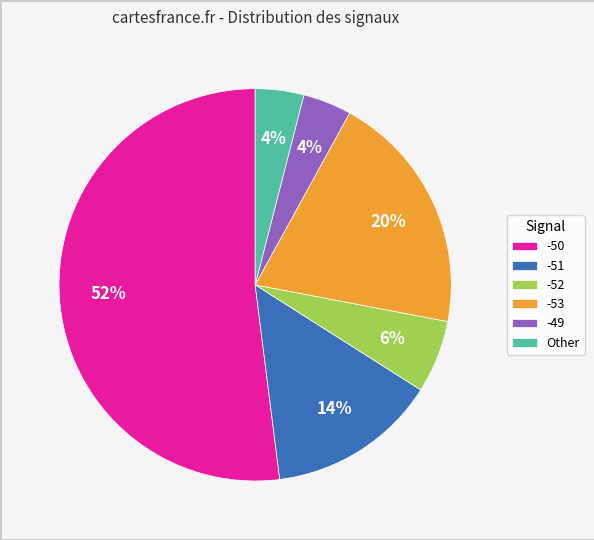

Is it true that -50 is 42% of the pie?

False